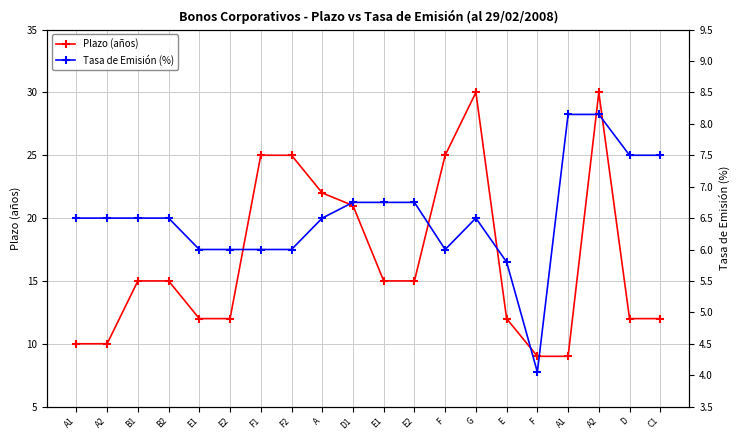

How many interior local peaks does the Plazo (años) series have?

2